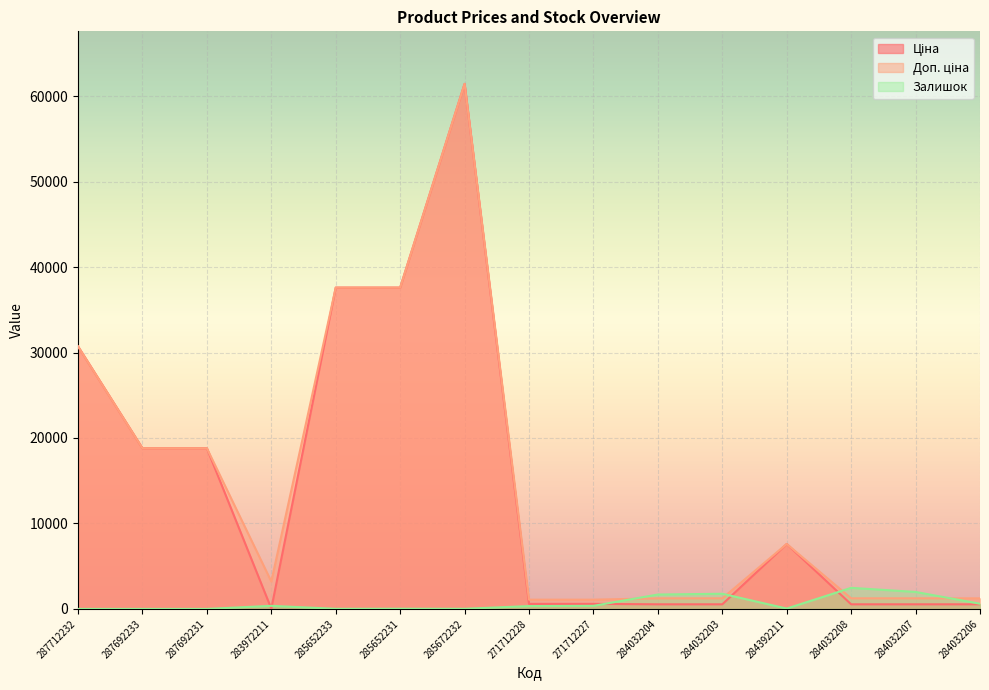

Where is Залишок nearest to the value 1232?

284032204